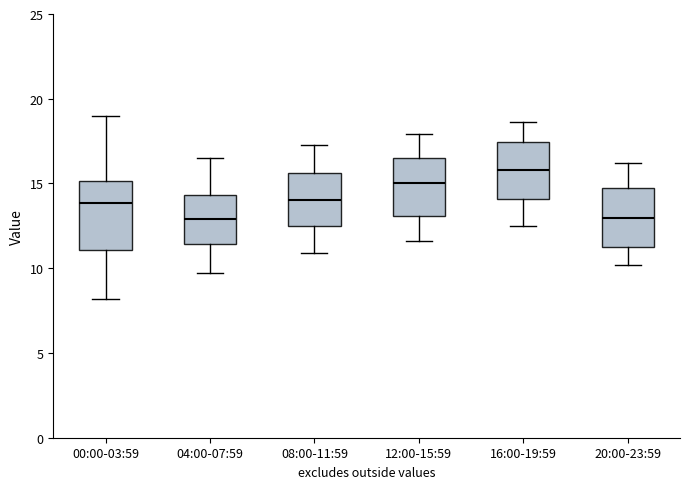

Reading left to right, read every box against the y-axis: the position of its median line, the range the box covers, and the ends of its whiskers. The values are not printed on the chart, so give them approximately, as read against the axis.

00:00-03:59: median 14.0, box 11.0 to 15.0, whiskers 8.0 to 19.0
04:00-07:59: median 13.0, box 11.5 to 14.5, whiskers 9.5 to 16.5
08:00-11:59: median 14.0, box 12.5 to 15.5, whiskers 11.0 to 17.5
12:00-15:59: median 15.0, box 13.0 to 16.5, whiskers 11.5 to 18.0
16:00-19:59: median 16.0, box 14.0 to 17.5, whiskers 12.5 to 18.5
20:00-23:59: median 13.0, box 11.5 to 14.5, whiskers 10.0 to 16.0